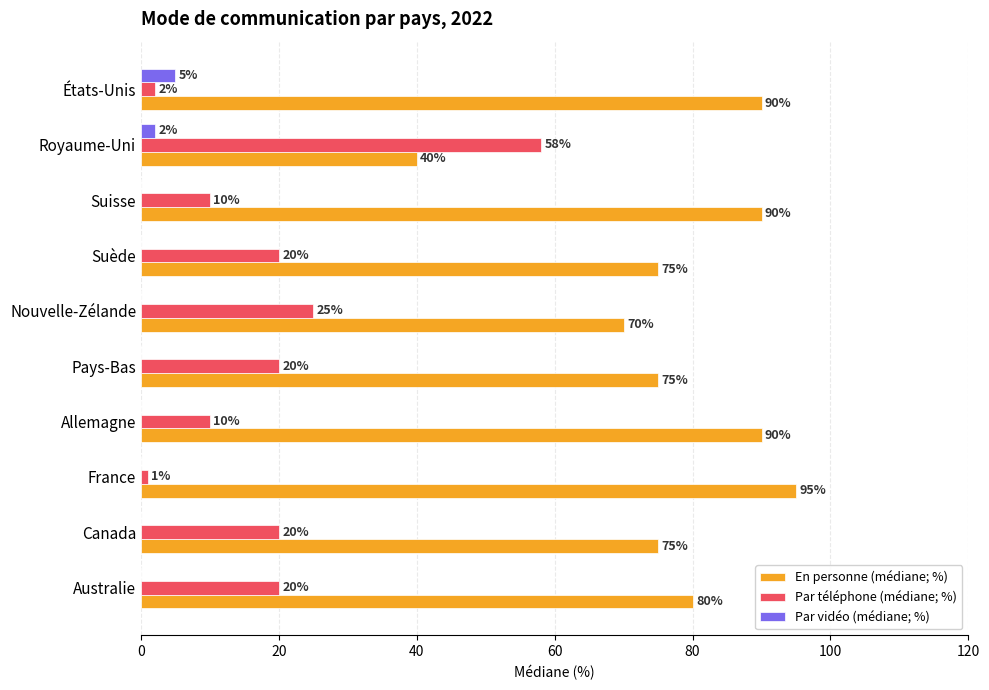

Which series has the largest total across all categories?

En personne (médiane; %)